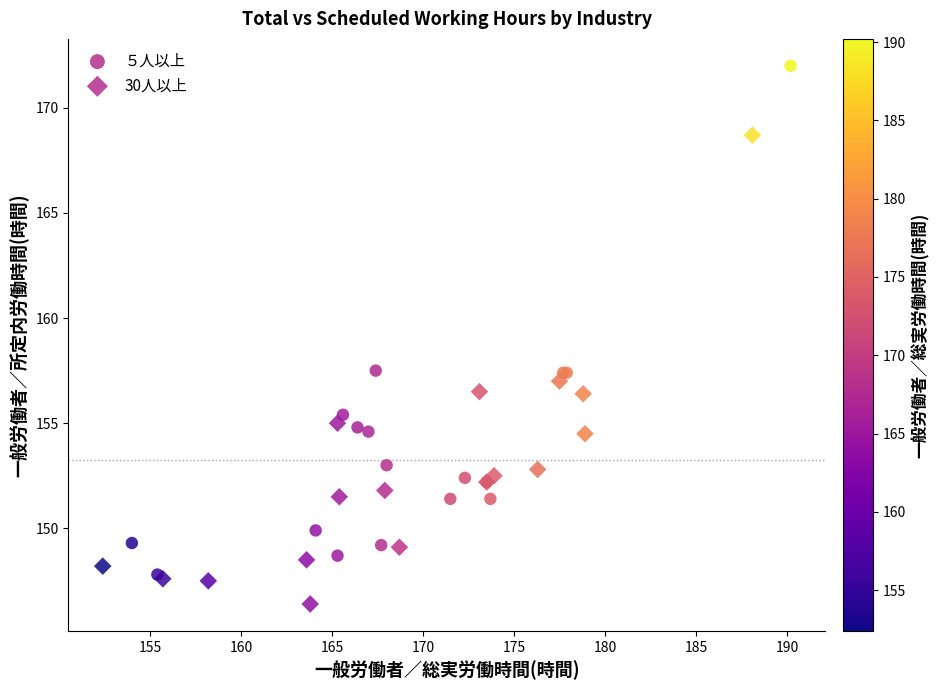

Which series has the widest spread of Y values?

５人以上